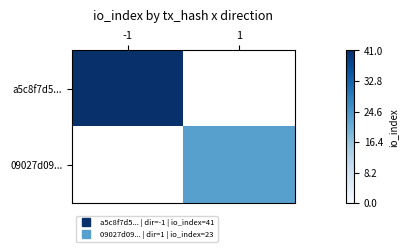

At which label does 09027d09... reach its peak?

-1